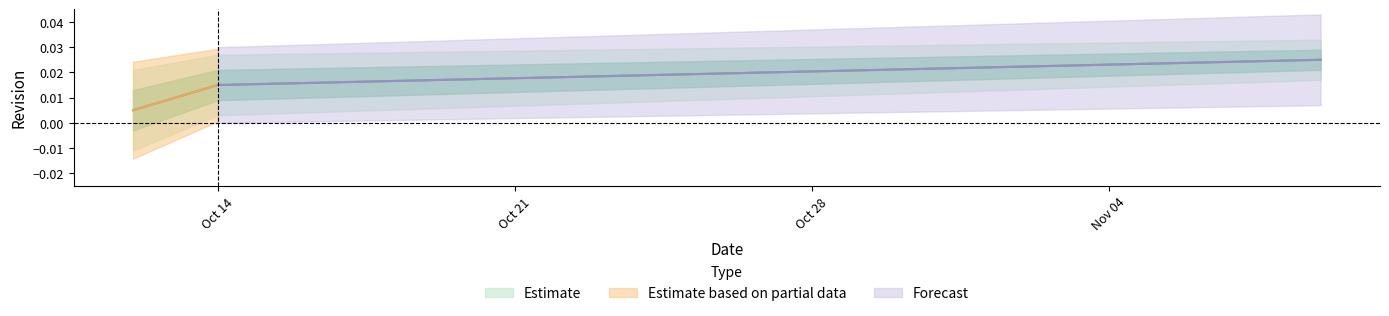

What position from the right is 2023-11-09?

1